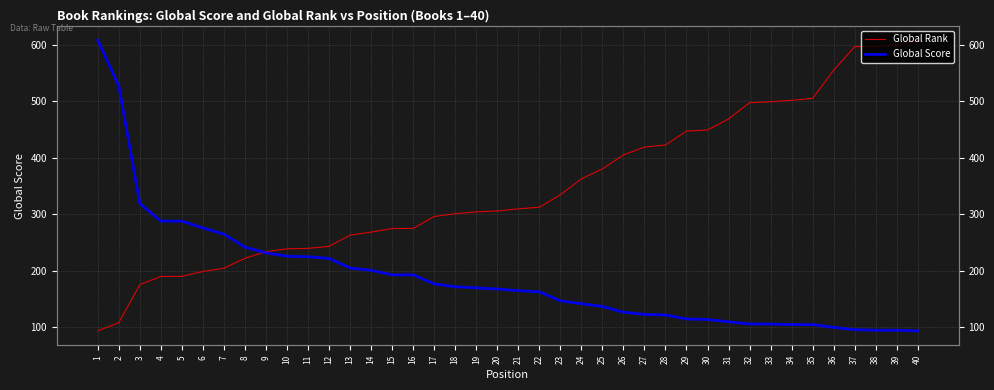

Is this an area chart (filled region under the line)?

No